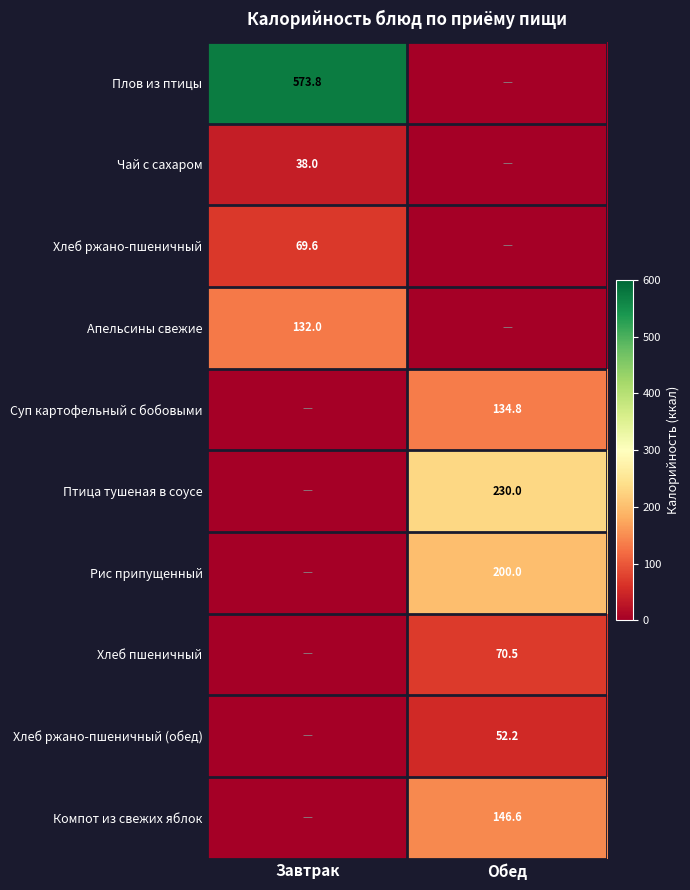

The value of Плов из птицы at Завтрак is 573.8. True or false?

True